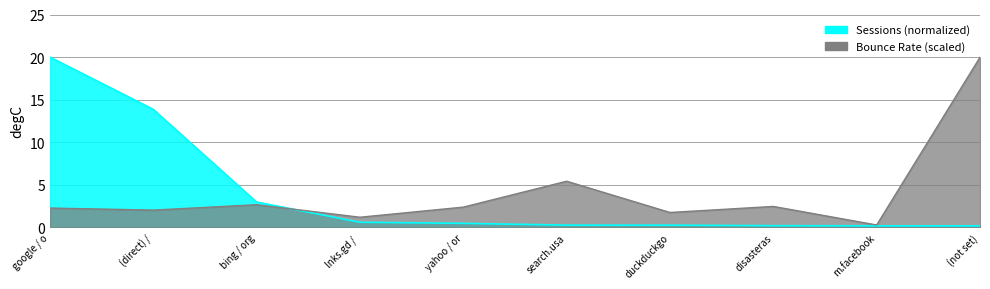

Which series has the largest total across all categories?

Bounce Rate